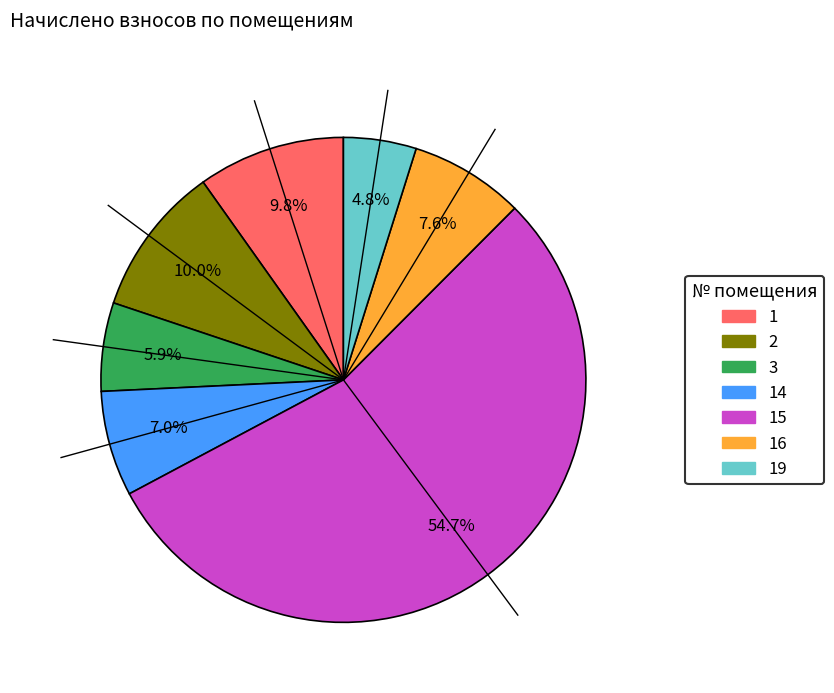

Does any single category account for the majority?

Yes